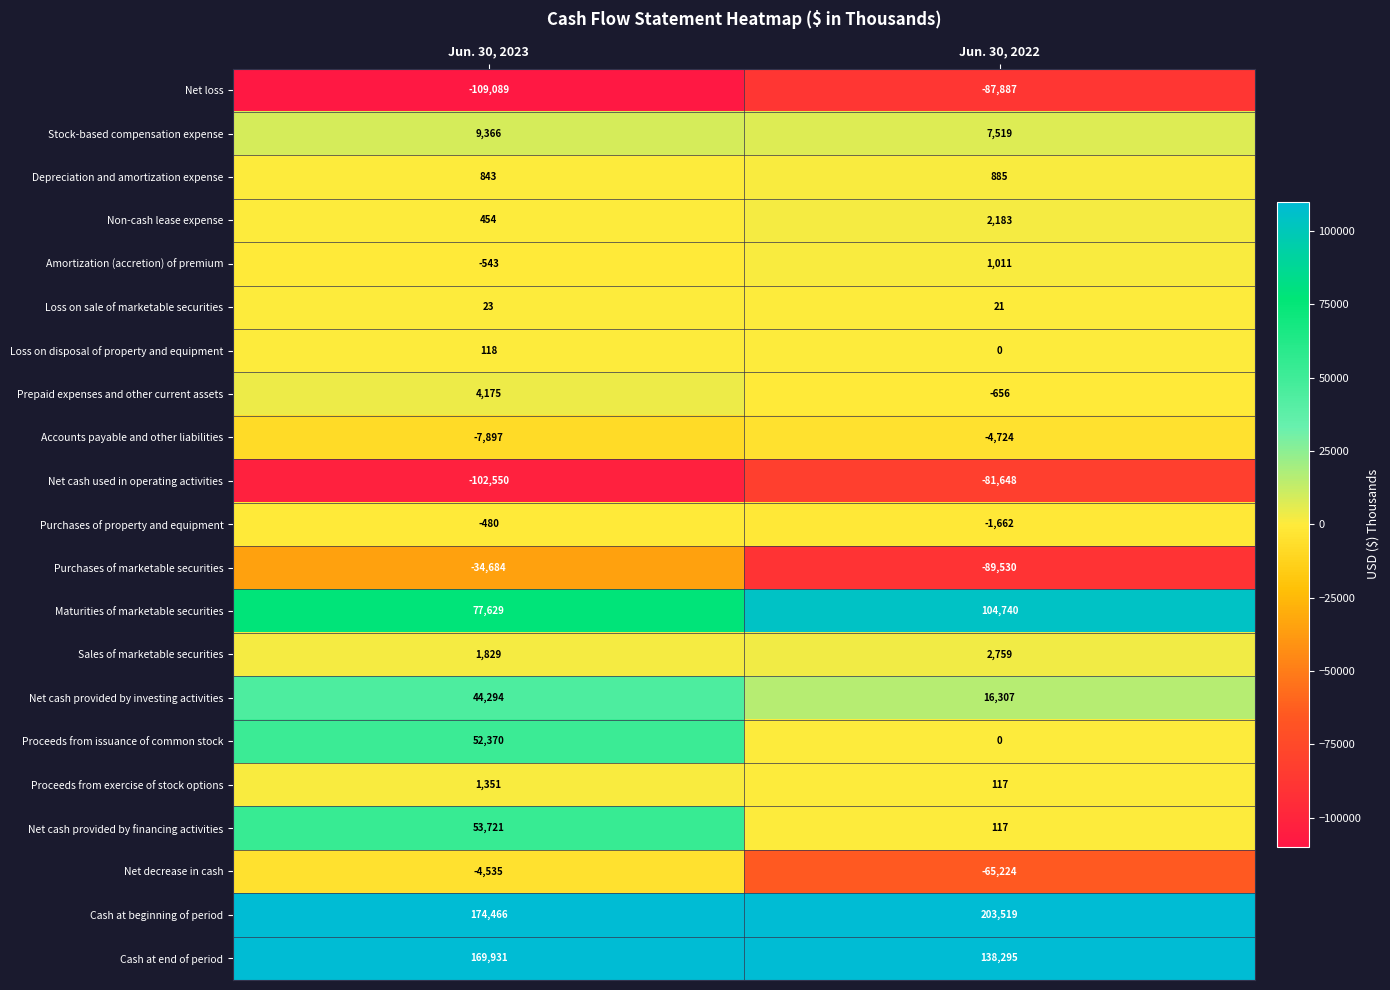

What is the sum of the Cash at end of period values at Jun. 30, 2023 and Jun. 30, 2022?

308226